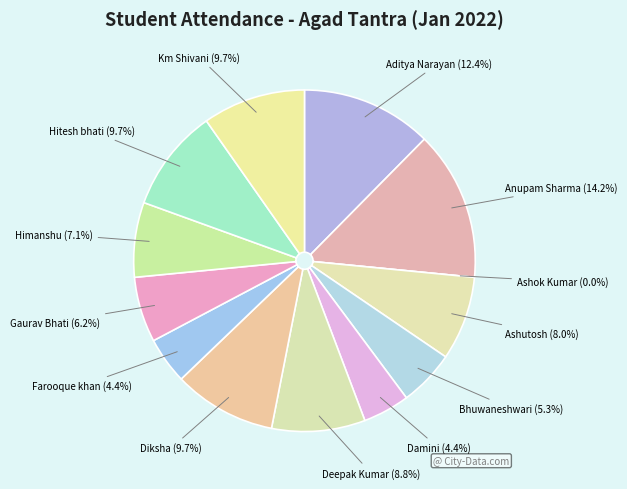

Does Bhuwaneshwari account for over 50% of the chart?

No